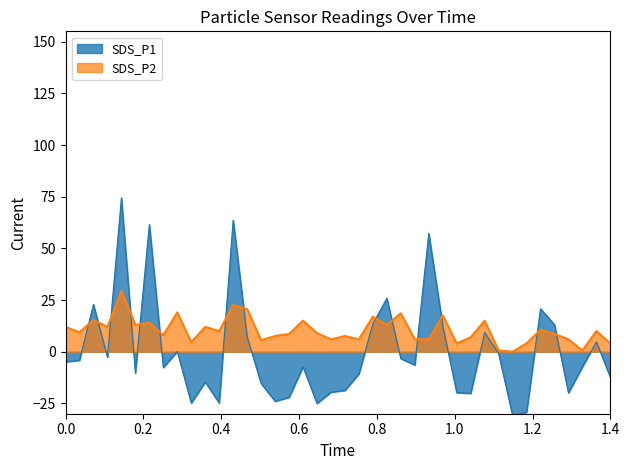

Reading right to left, what are all the values shown in this chart?

SDS_P1: -12.4	4.8	-7.2	-19.9	13.1	20.8	-29.3	-30.9	-0.9	9.4	-20.2	-19.8	12.6	57.3	-6.4	-3.3	25.8	13.6	-10.7	-18.7	-19.6	-25.1	-7.3	-22.1	-24.0	-15.4	7.2	63.7	-24.9	-14.7	-24.9	0.1	-7.6	61.5	-10.3	74.5	-2.6	22.9	-4.2	-4.9
SDS_P2: 4.0	10.0	0.6	6.0	8.6	10.6	4.0	0.0	0.6	15.0	7.0	4.0	17.6	6.0	6.0	18.6	13.0	17.0	6.0	7.6	6.0	9.0	15.0	8.6	7.6	5.6	20.6	22.6	10.0	12.0	4.6	19.0	8.0	14.0	13.0	29.4	12.0	15.4	9.4	12.0